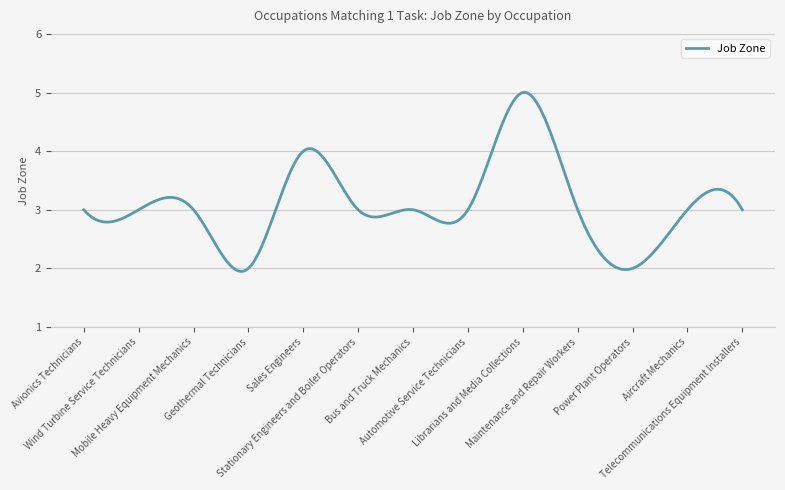

What is the smallest value displayed?

1.9